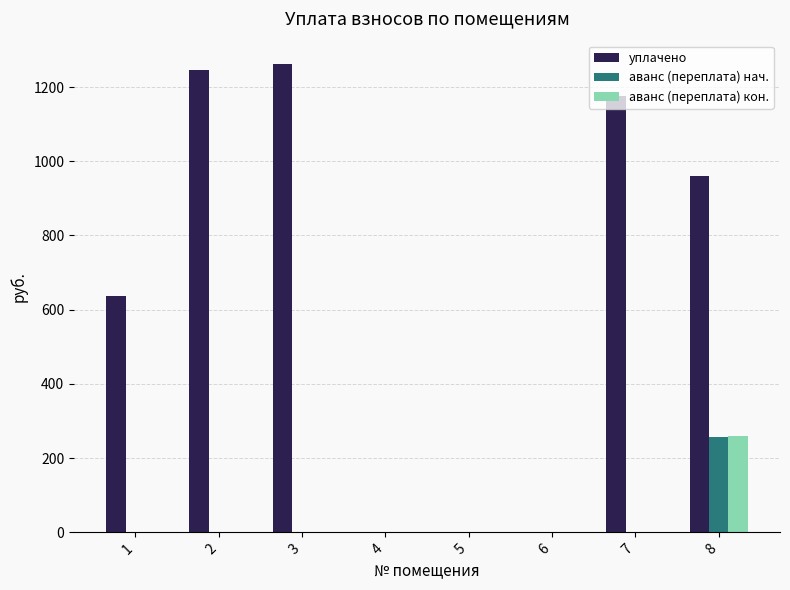

Which category has the highest value across all series?

3